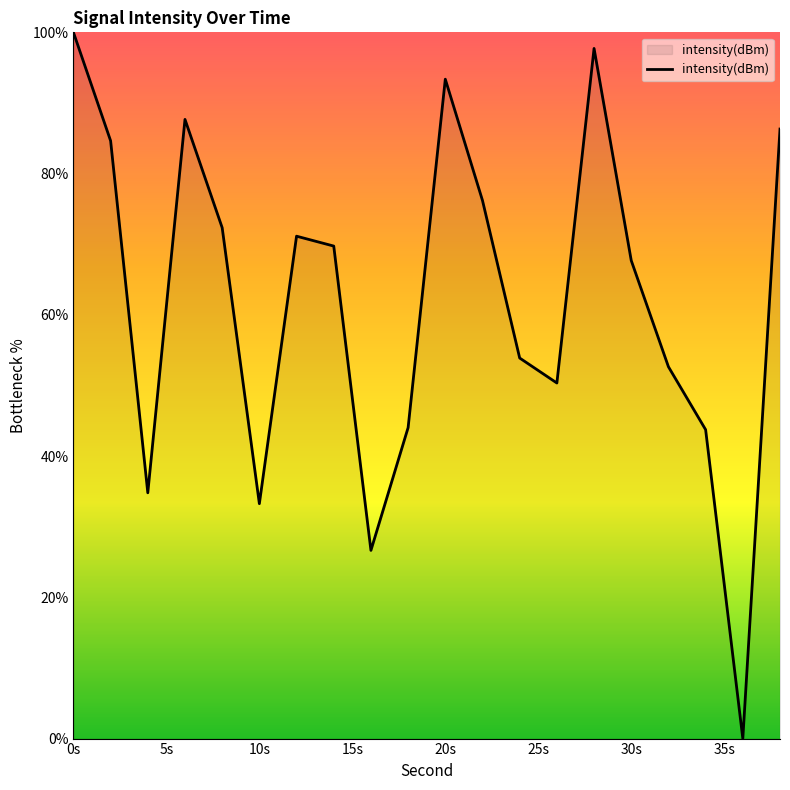

What is the greatest value displayed?

100.0